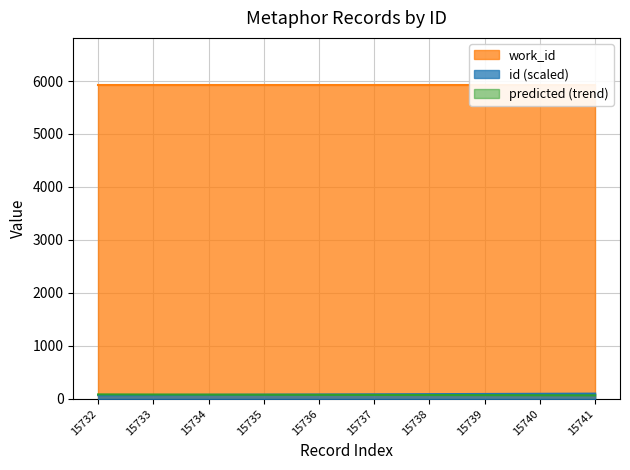

List the labels in order of value, largest first.

15741, 15740, 15739, 15738, 15737, 15736, 15735, 15734, 15733, 15732